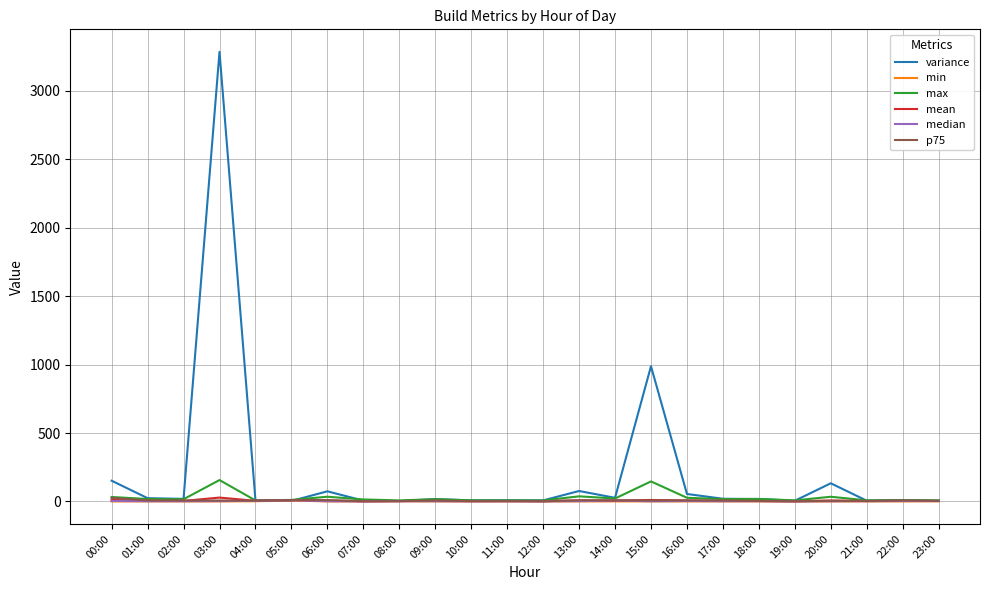

At how many categories does at least one series exceed 1179?

1